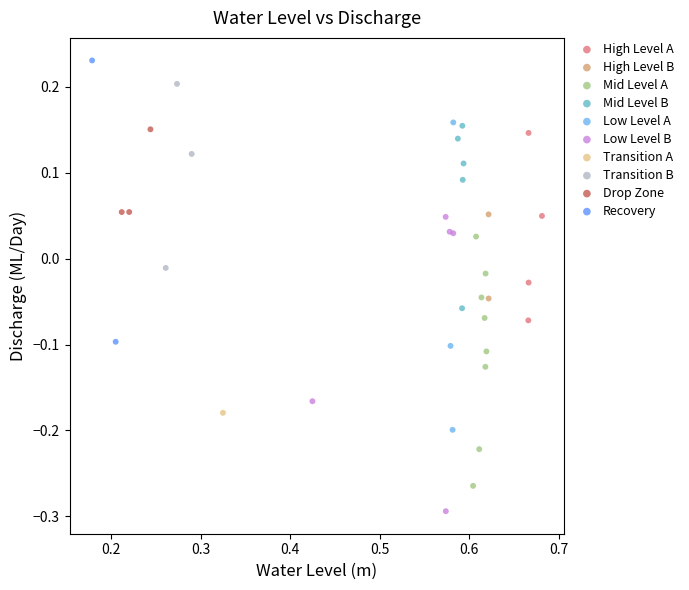

Which series reaches the maximum Y coordinate?

Recovery